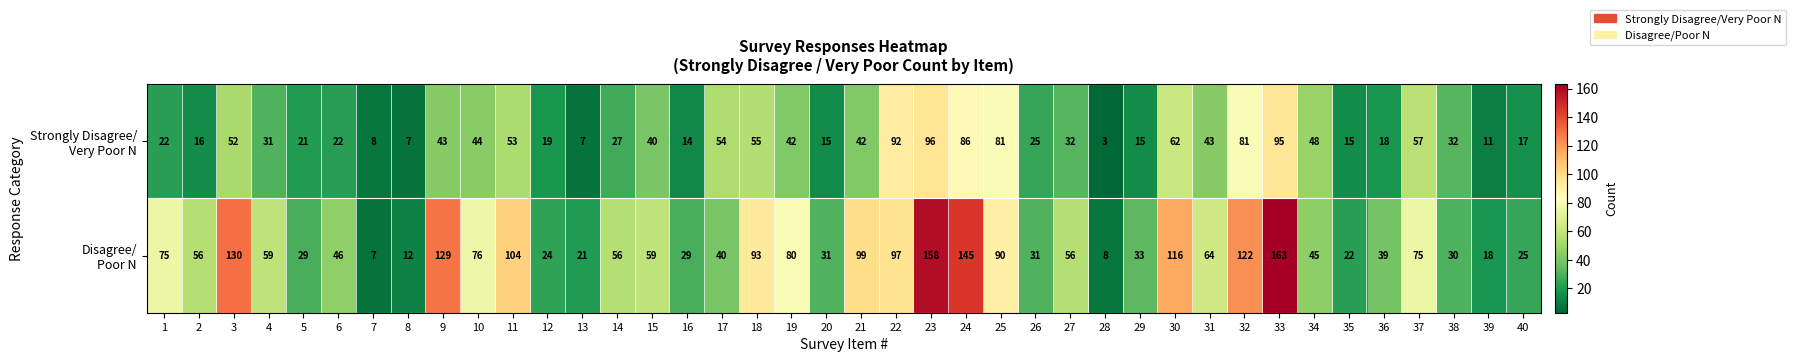

At which category does the chart reach its minimum across all series?

28